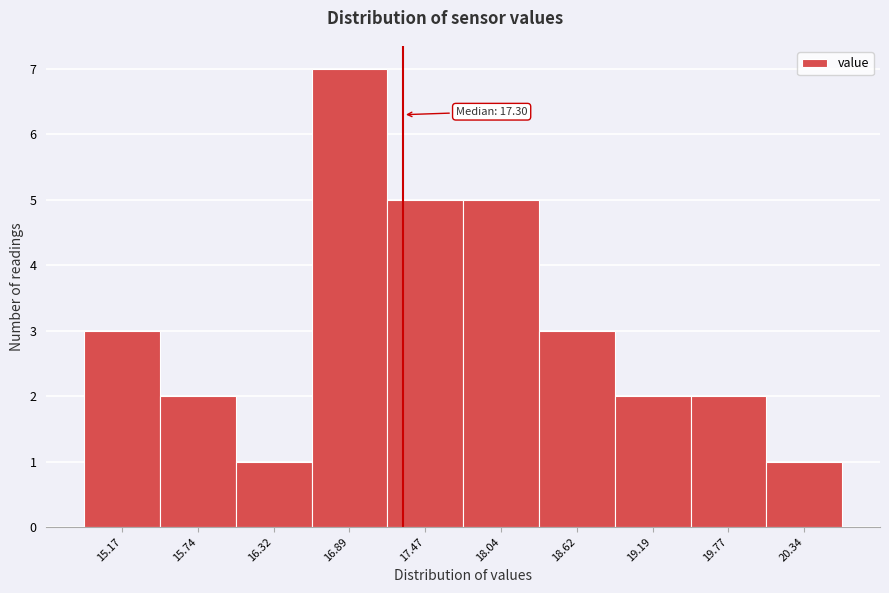

Which range on the x-axis has the tallest bar?

16.6 to 17.2